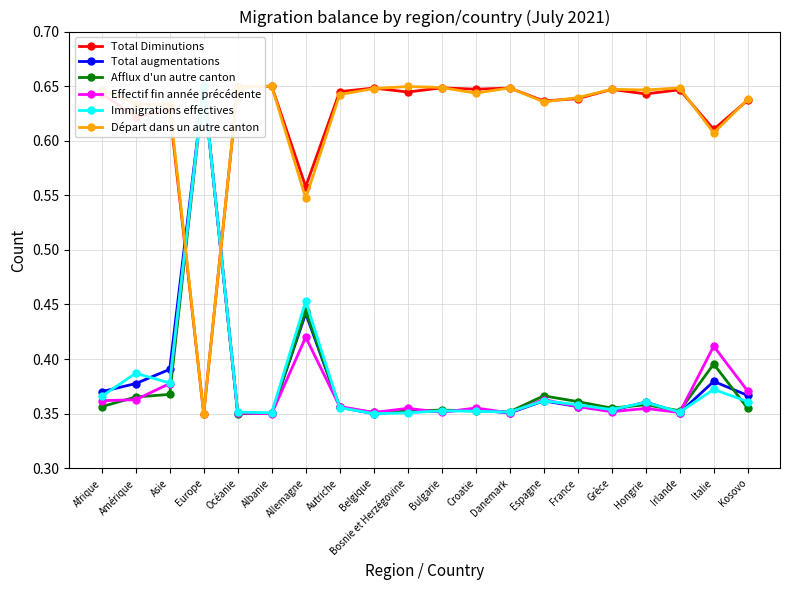

What is the approximate value of Immigrations effectives at Espagne?

0.4